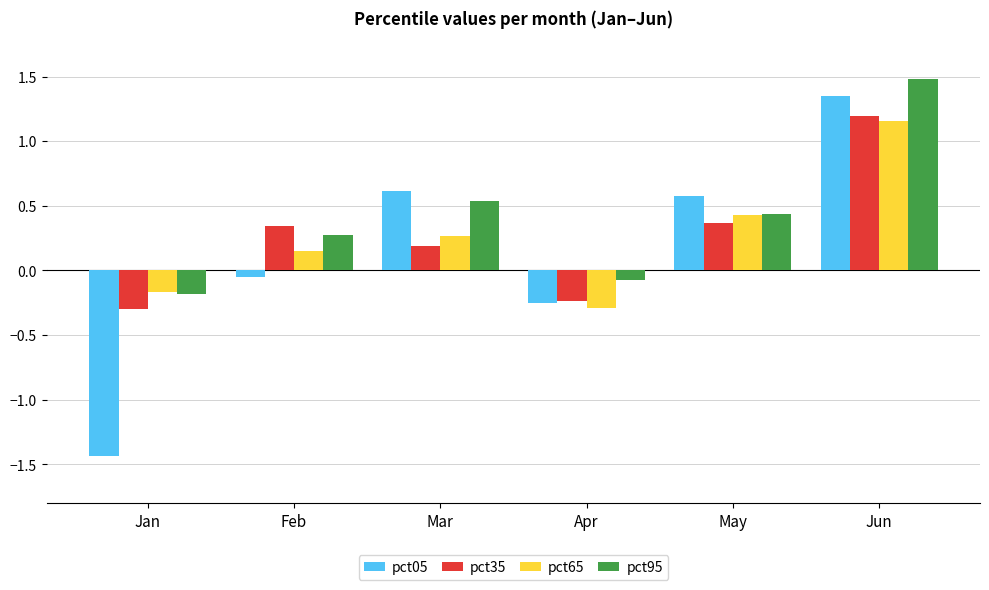

The pct05 series shows -0.1 at Feb. True or false?

True